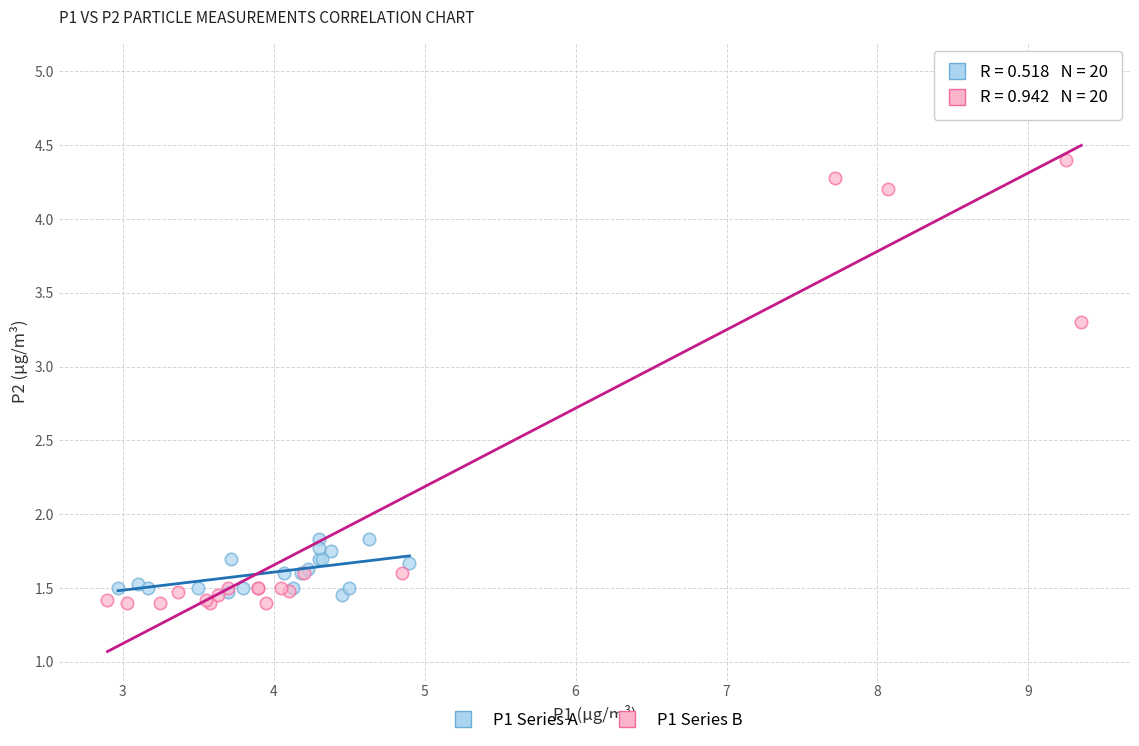

Which series contains the lowest Y value?

P1 Series B